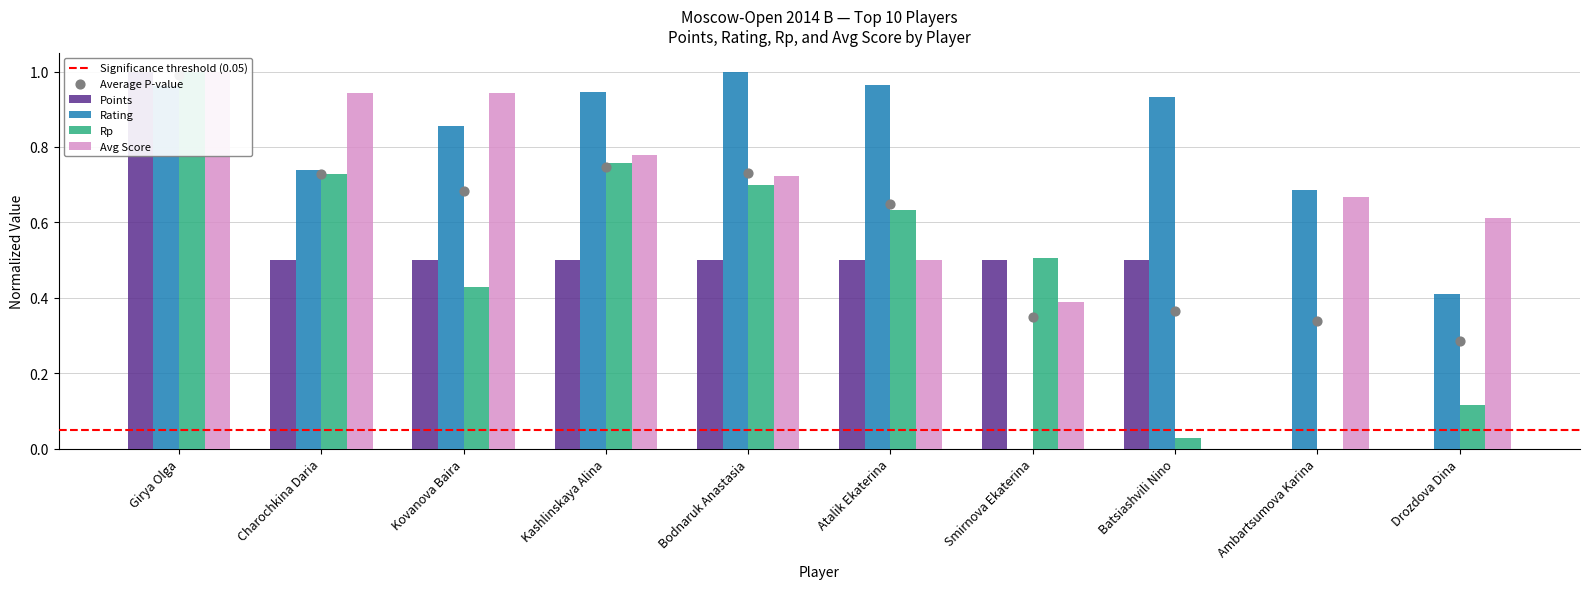

Which series has the largest total across all categories?

Rating